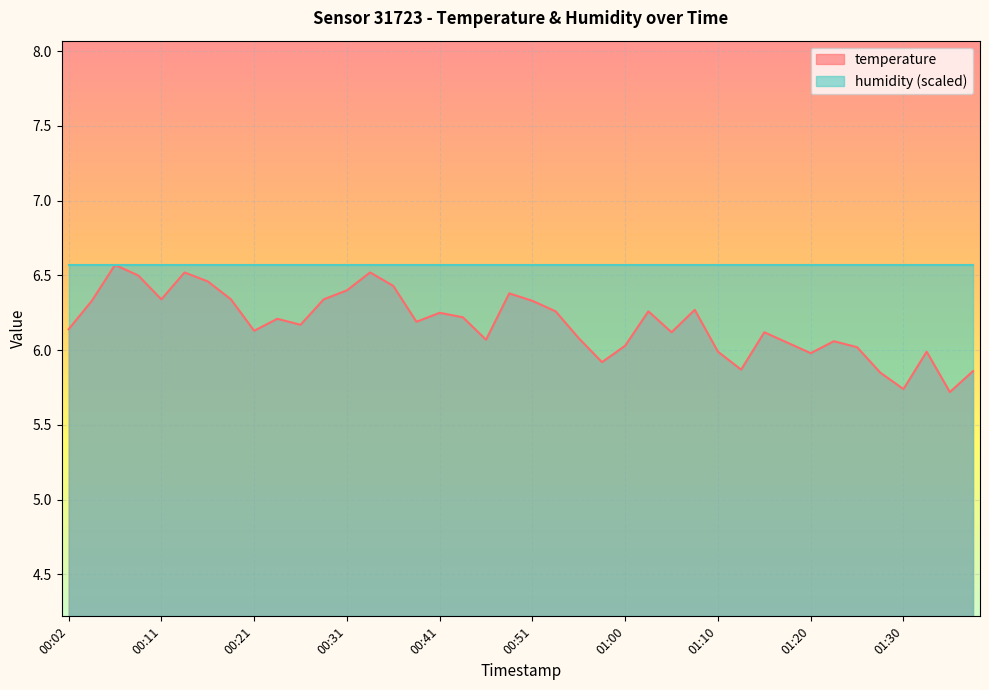

How many values exceed 6?

31